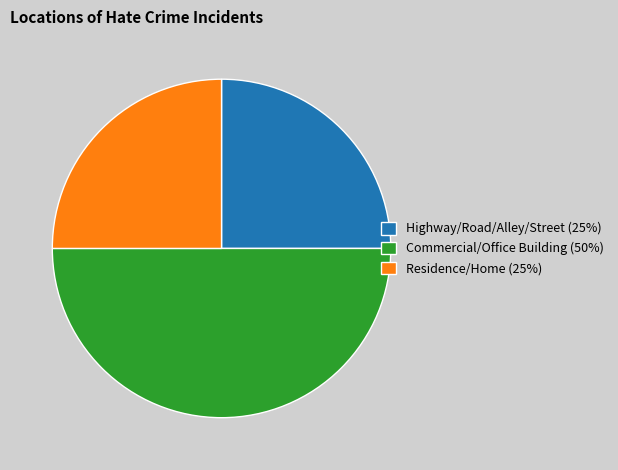

Is Residence/Home (25%) the majority of the pie?

No